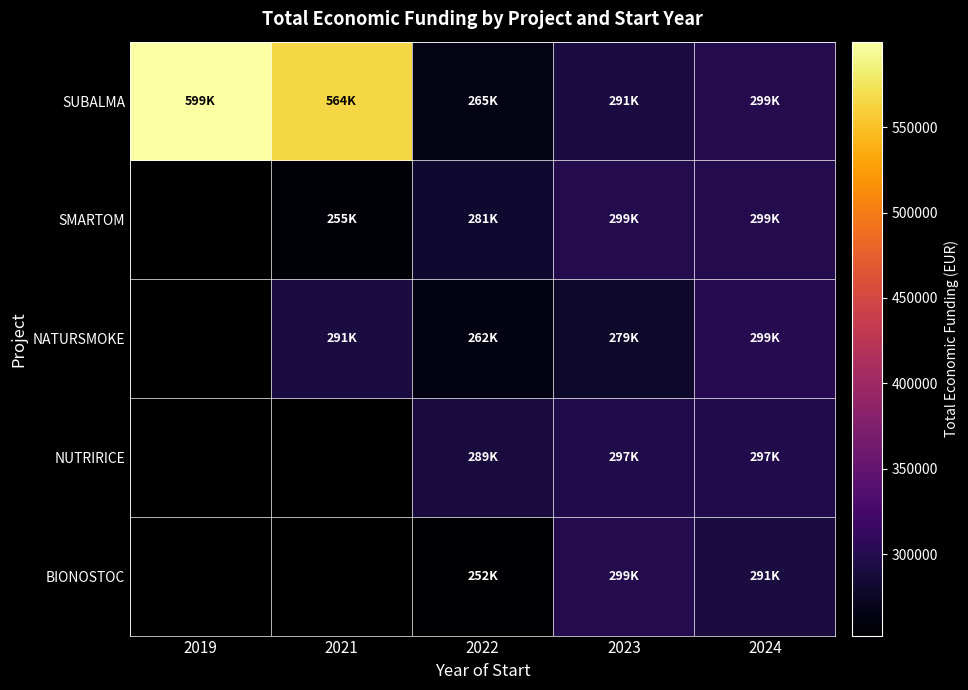

Count the number of data series in this chart.

5